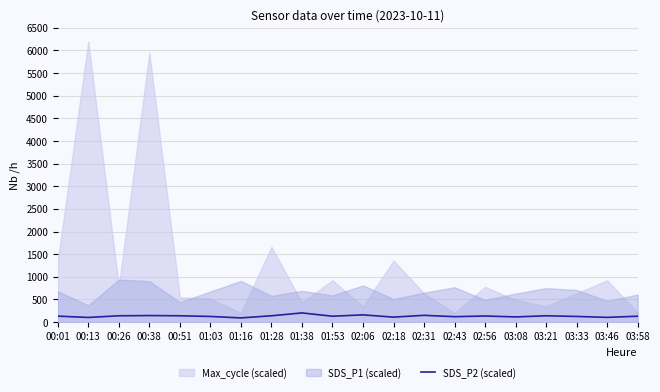

What is the highest value of the SDS_P2 (scaled) series?

203.0